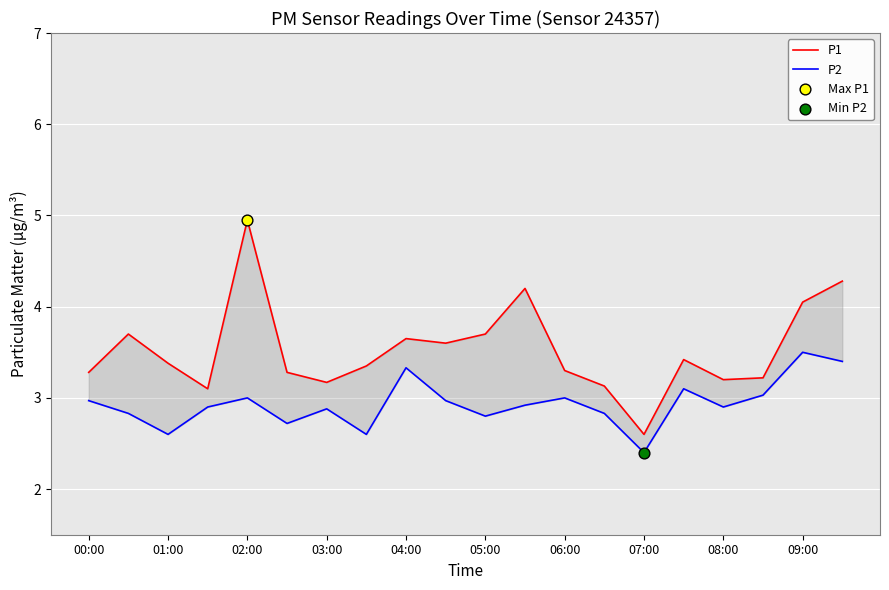

Is the value of P1 at 09:00 greater than the value of P2 at 00:00?

Yes